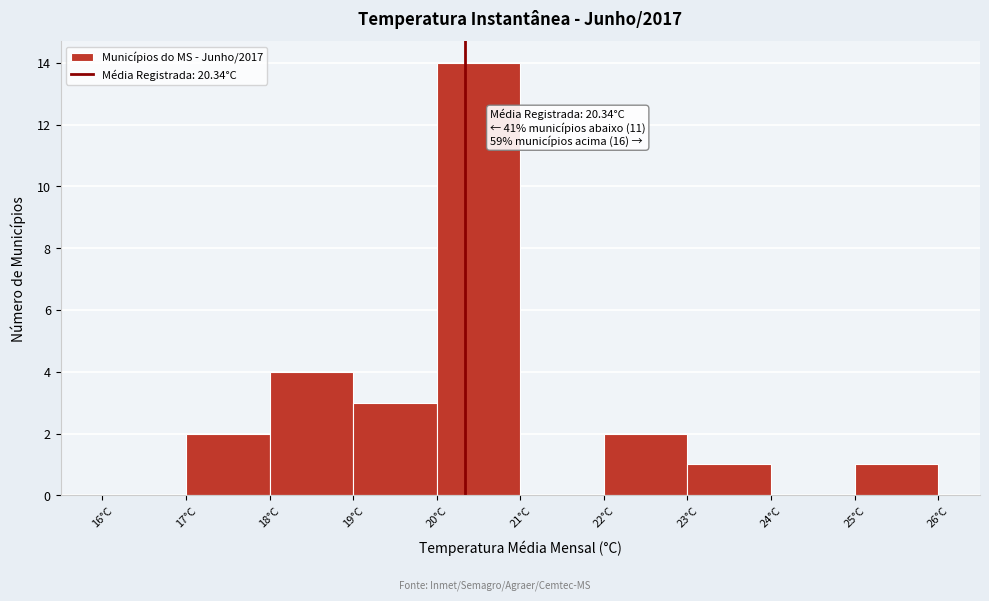

Which range on the x-axis has the tallest bar?

20 to 21